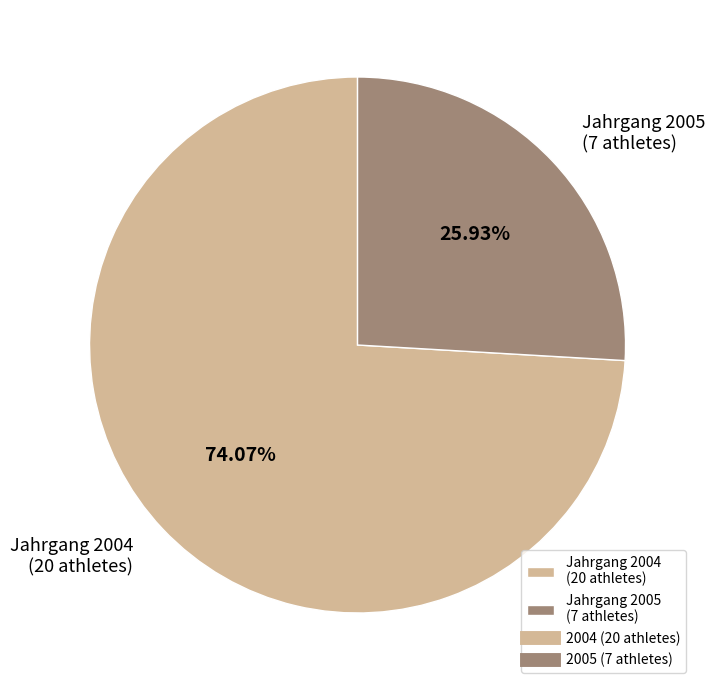

Rank the categories by value from lowest to highest.

Jahrgang 2005 (7 athletes), Jahrgang 2004 (20 athletes)